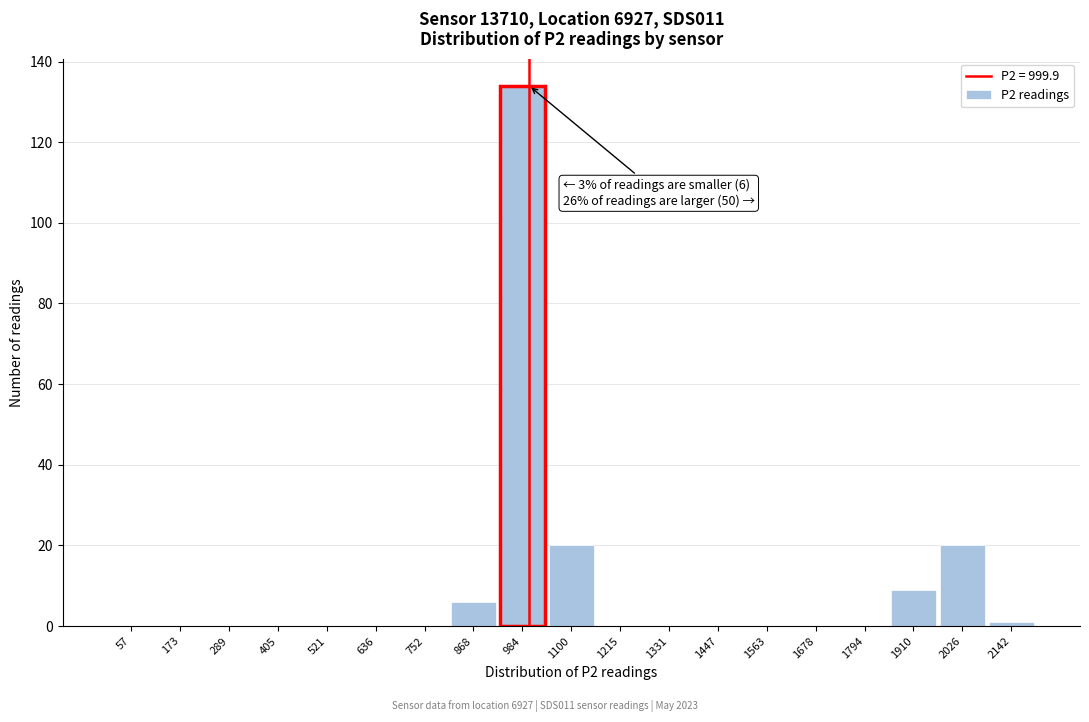

Over which range of the x-axis is the bar tallest?

920 to 1040